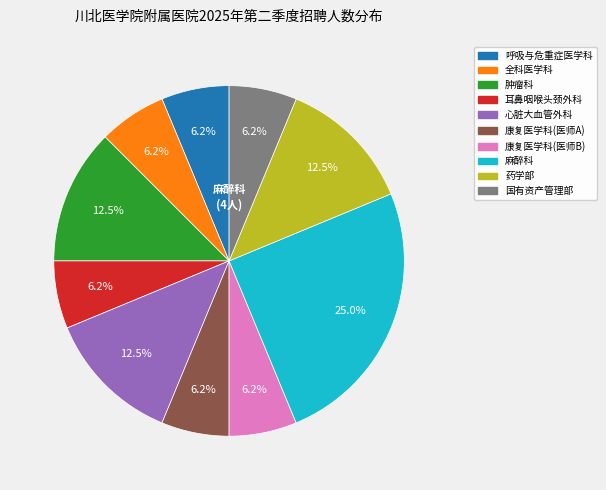

To the nearest percent, what portion does 国有资产管理部 represent?

6%